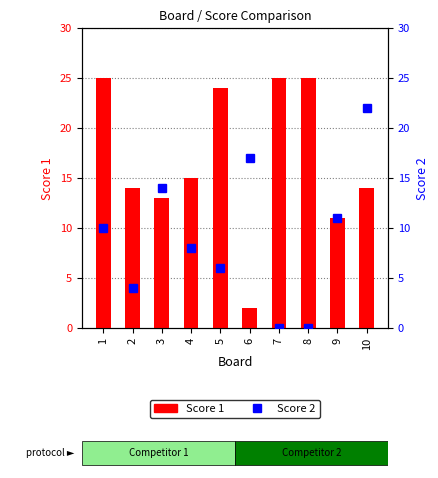

The Score 2 series shows 0 at 7. True or false?

True